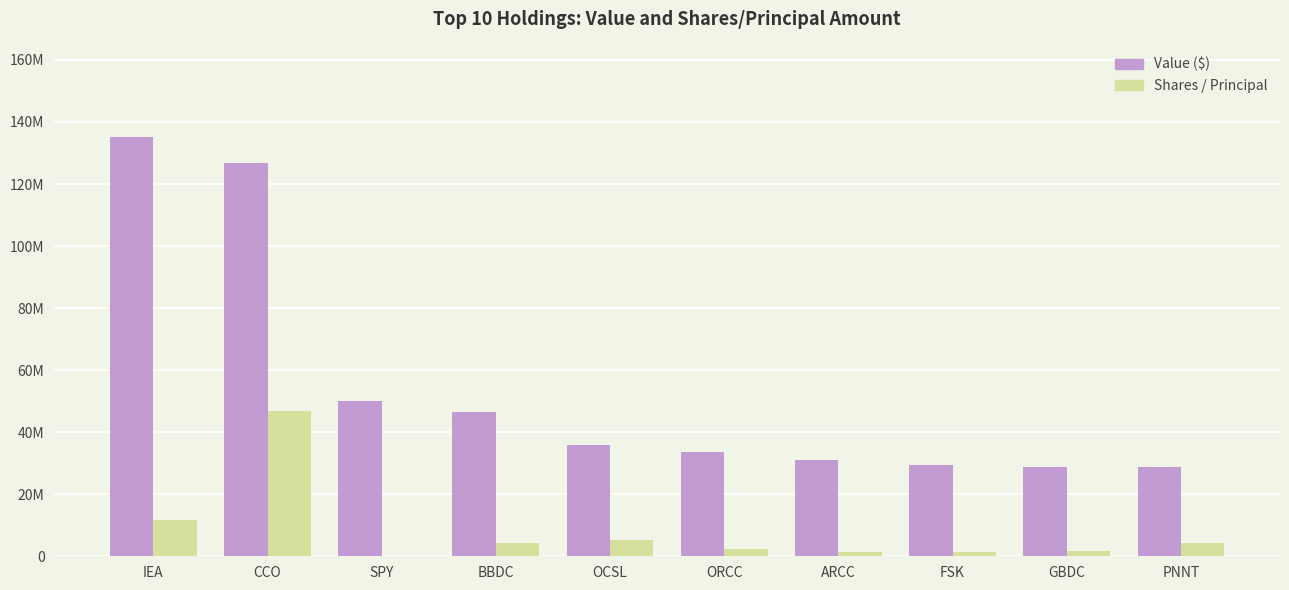

What is the difference between the maximum and second lowest values in the Shares / Principal series?

45434989